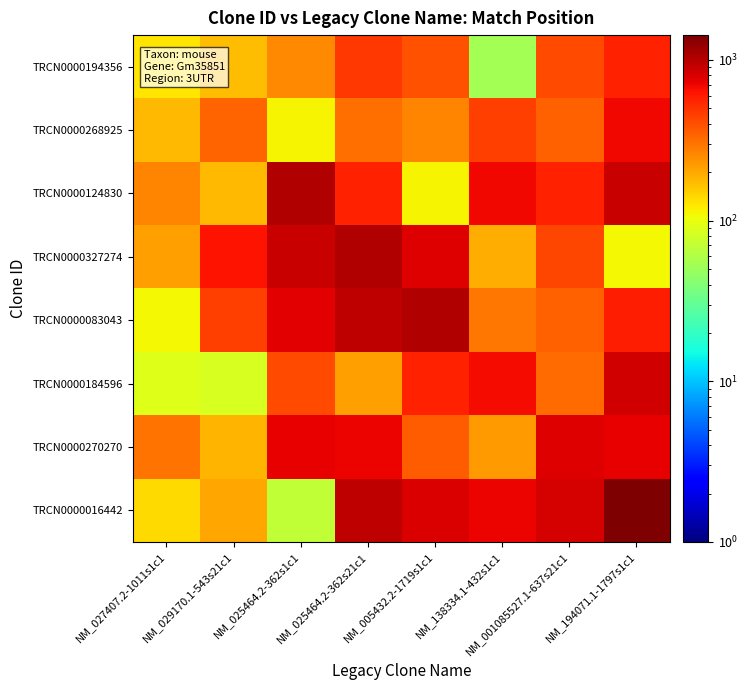

Which category has the lowest value across all series?

NM_138334.1-432s1c1